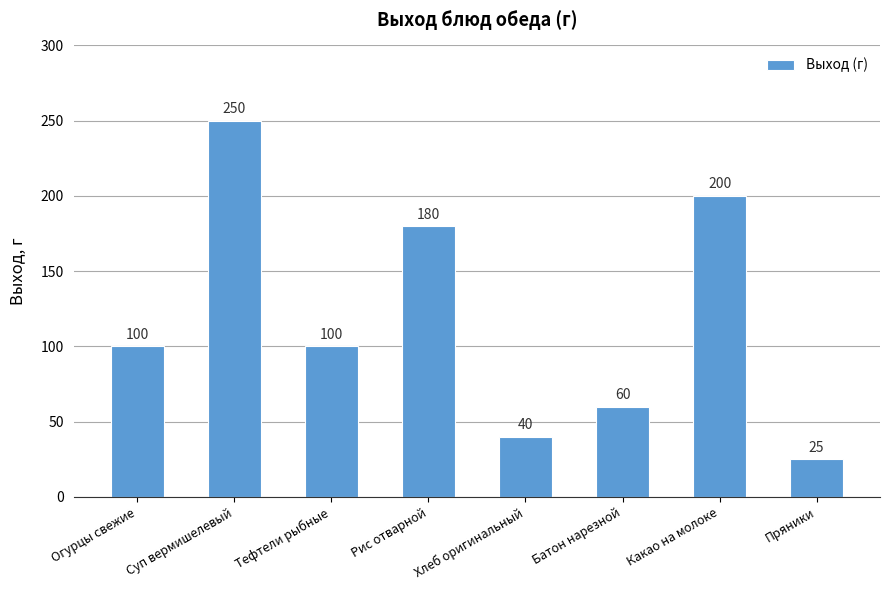

The value at Огурцы свежие is 100. True or false?

True